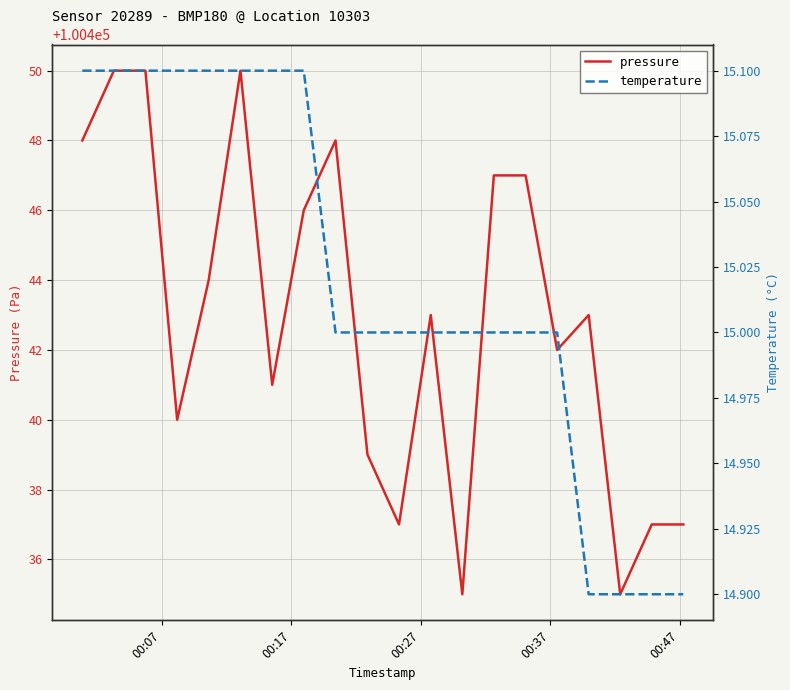

What is the lowest value of the pressure series?

100435